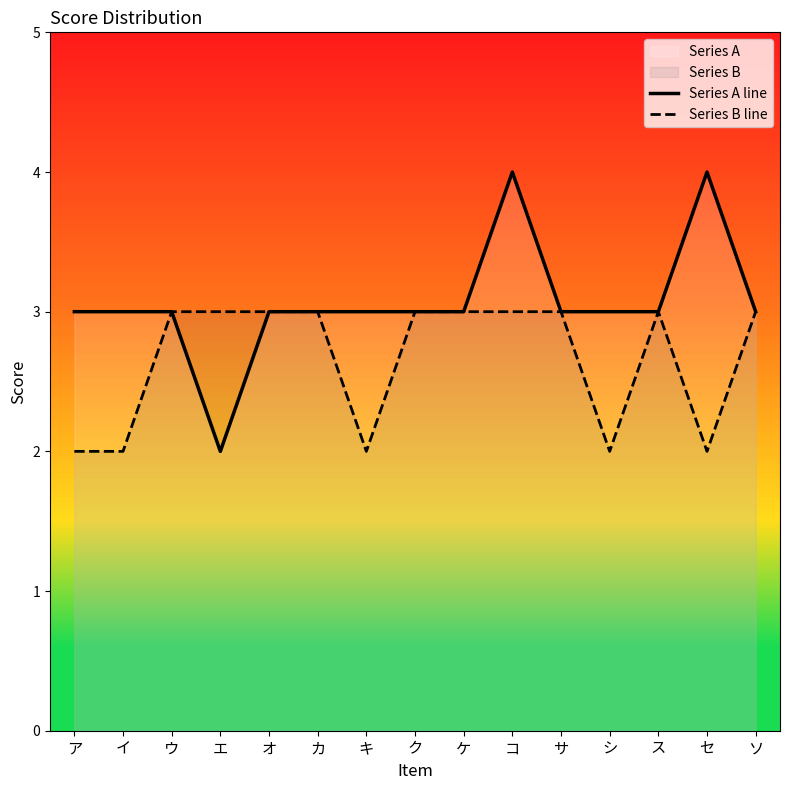

At which category does Series A line reach its first local valley?

エ